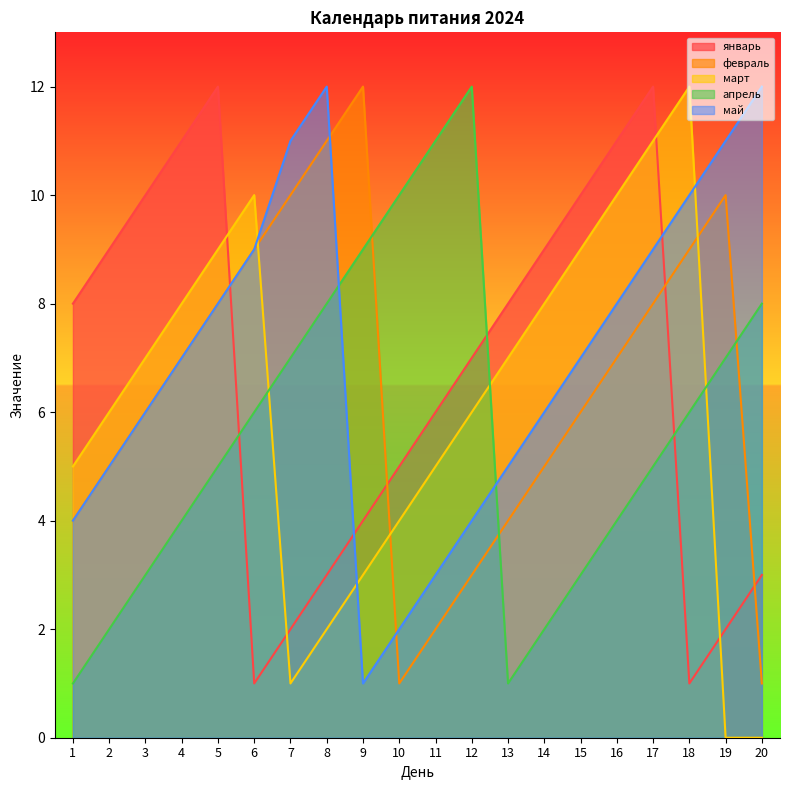

Which series ends up on top after the final intersection of февраль and январь?

январь